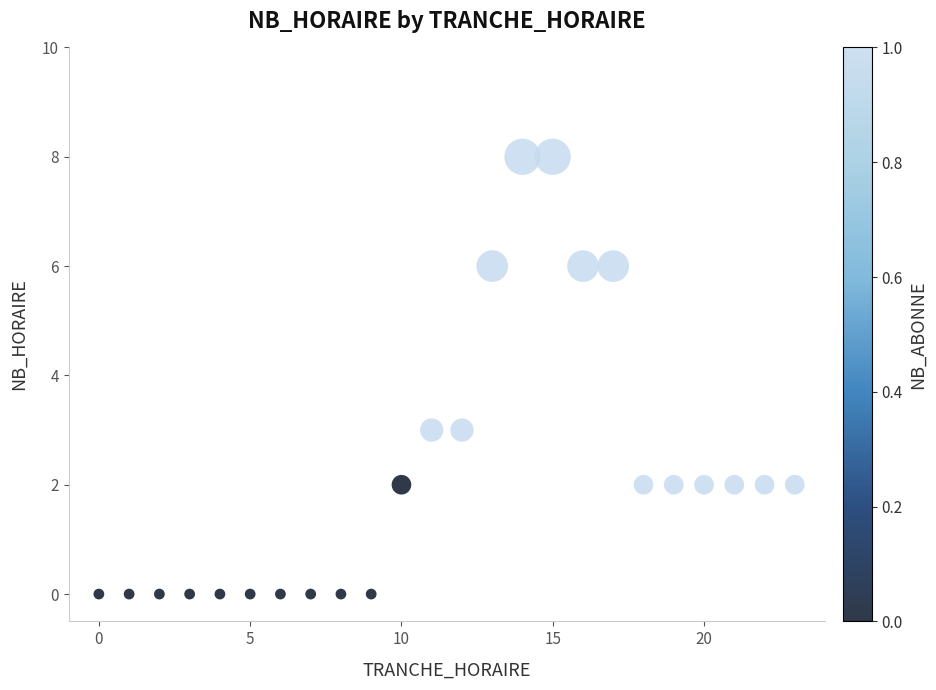

What is the range of Y values (max minus min)?

8